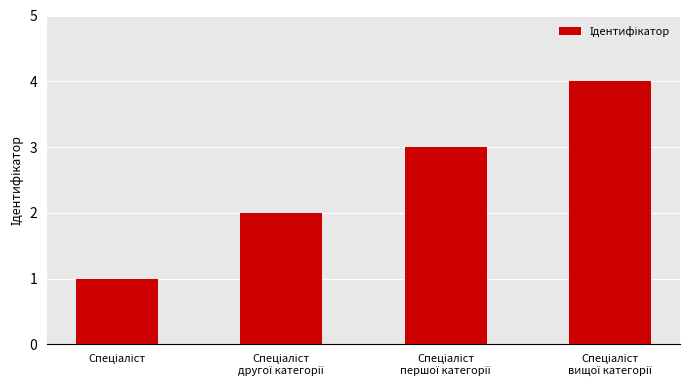

Reading left to right, what are all the values shown in this chart?

1	2	3	4